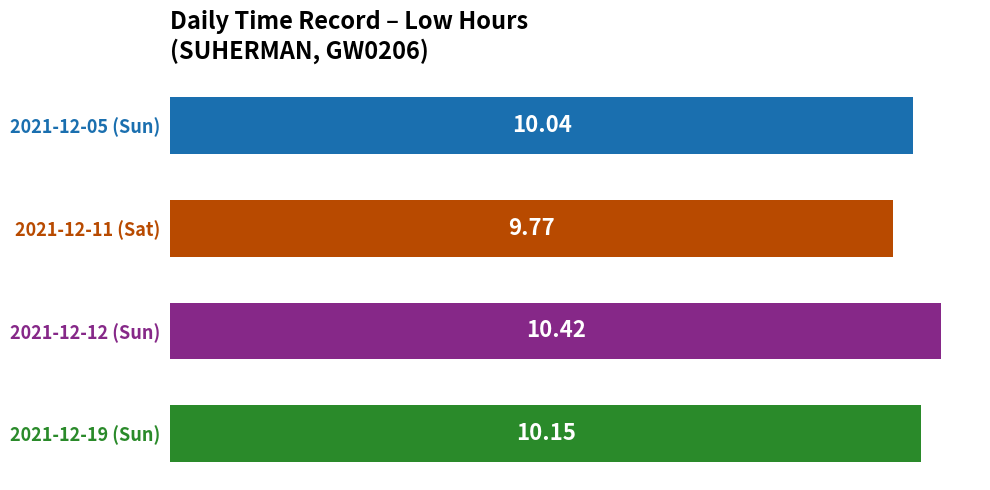

What is the change in value from 2021-12-12 (Sun) to 2021-12-19 (Sun)?

-0.3